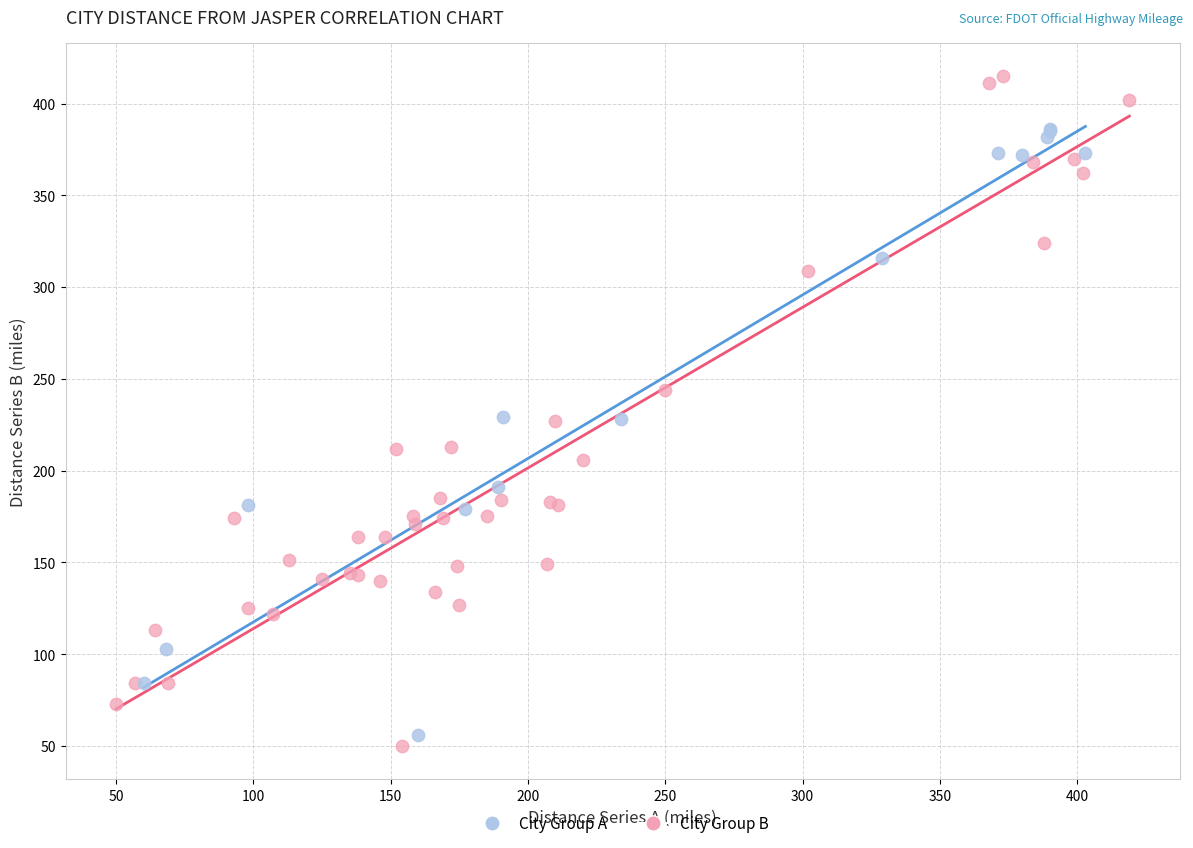

Which series has the largest Y range (max minus min)?

City Group B